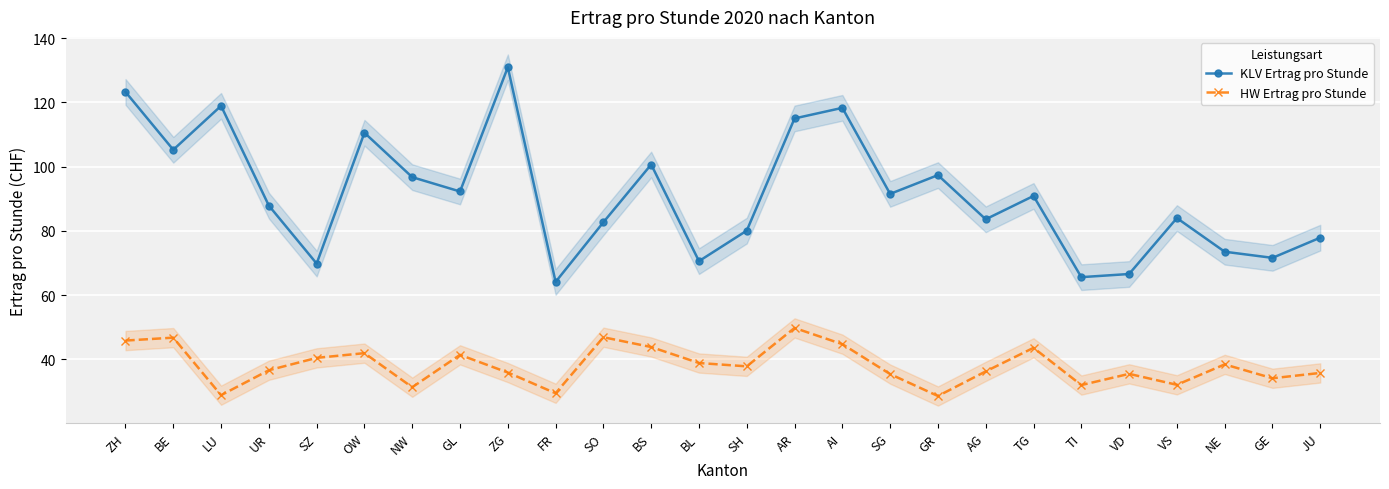

How many categories are shown in the chart?

26